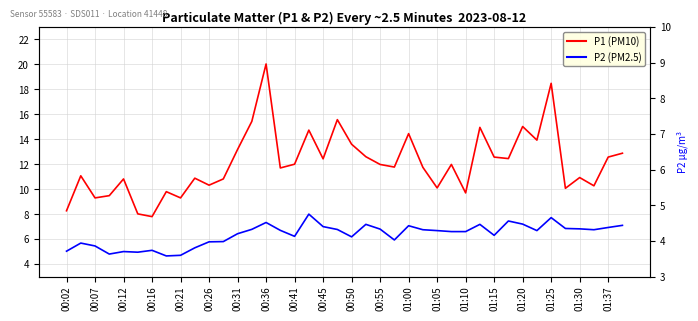

What is the difference between the maximum and minimum values in the P1 (PM10) series?

12.2